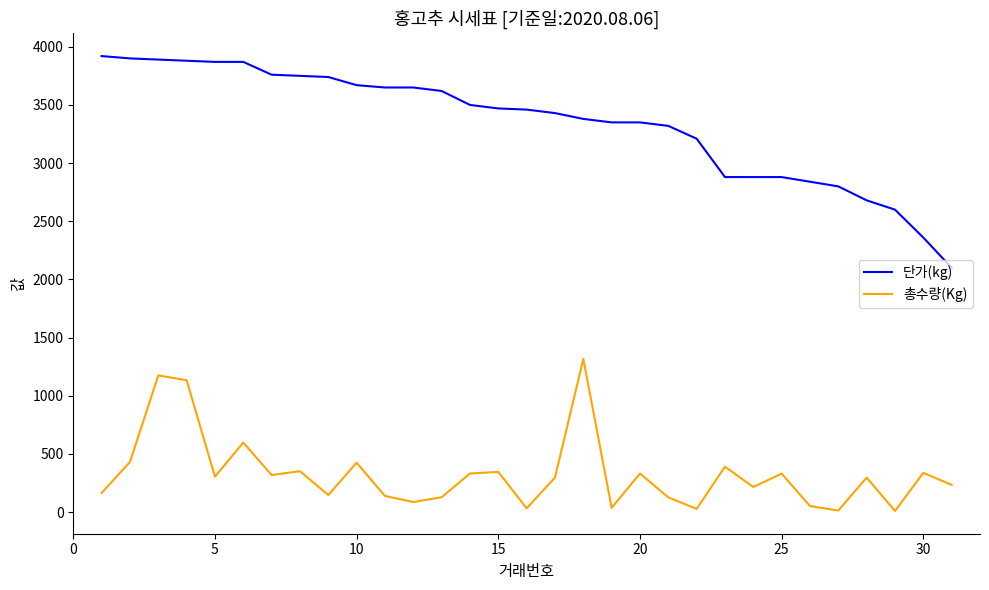

At how many categories does at least one series exceed 3809?

6